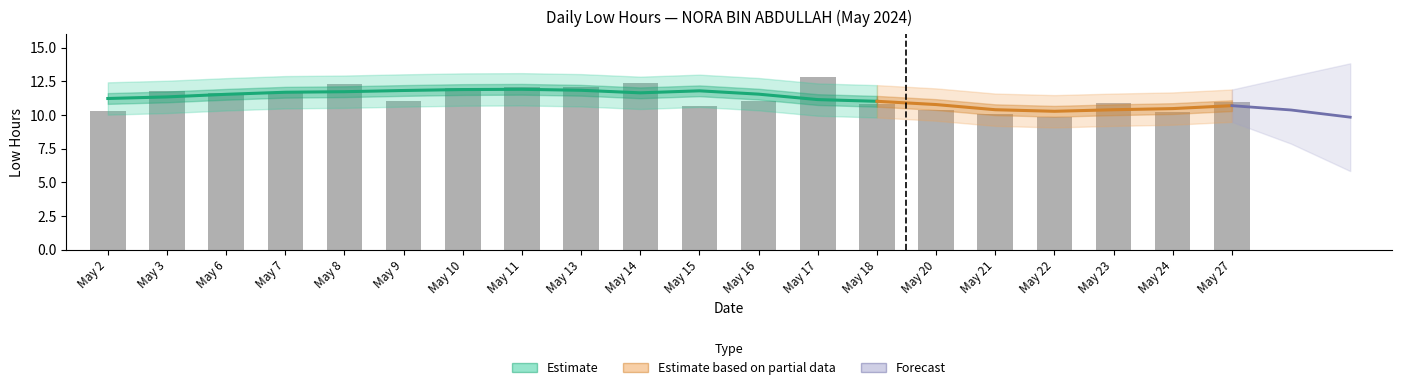

At which label does the data first exceed 11?

May 3